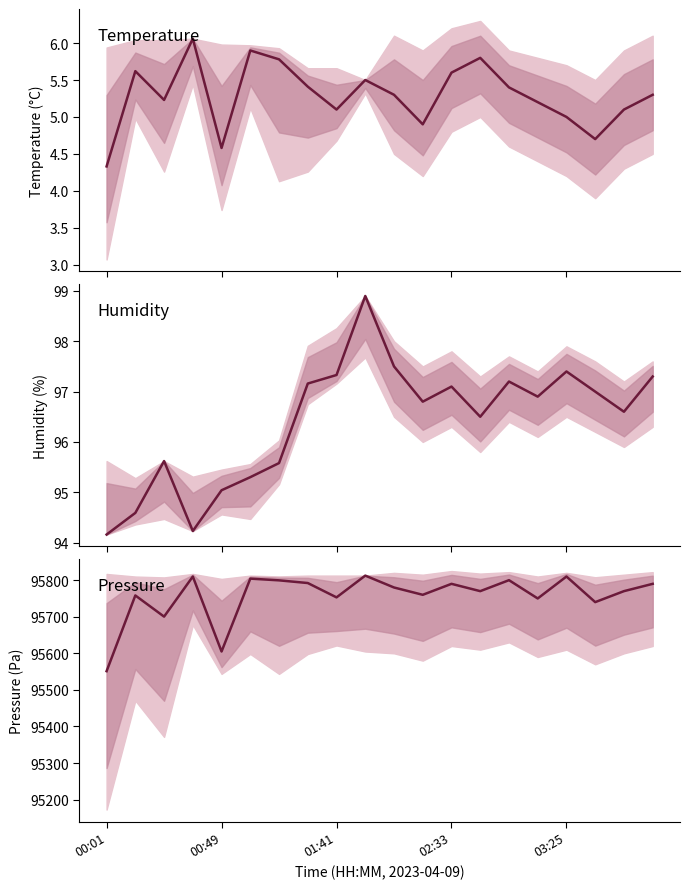

What is the sum of the humidity values at 9 and 12?

196.0